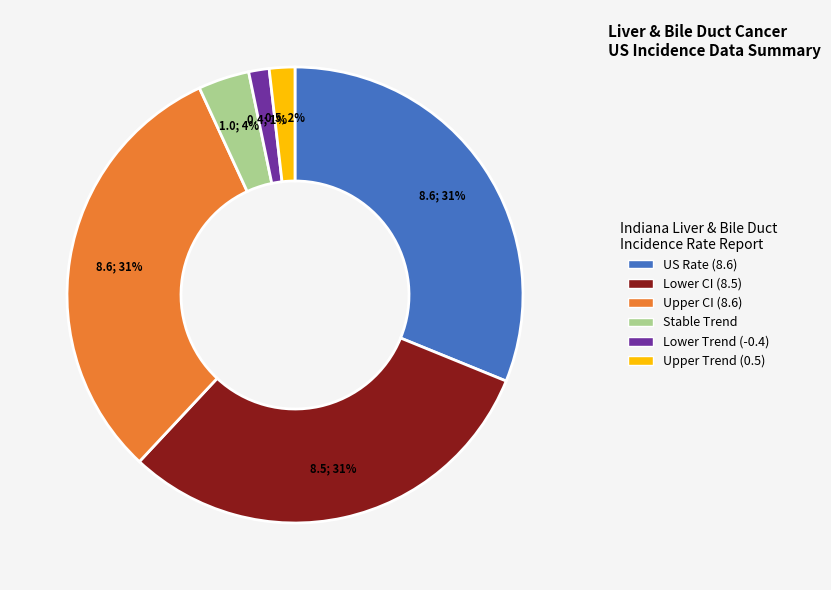

Is there any slice that represents more than half of the pie?

No